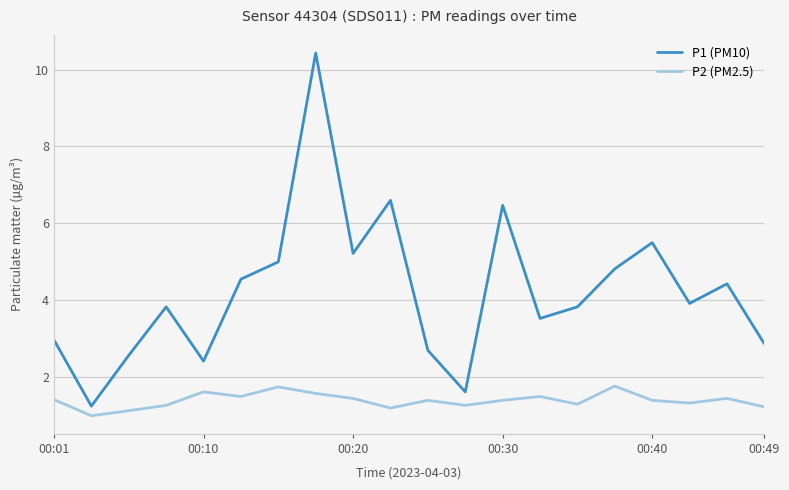

Which series has the largest total across all categories?

P1 (PM10)